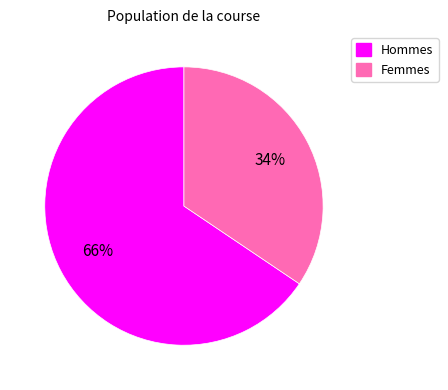

How many slices are in this pie chart?

2